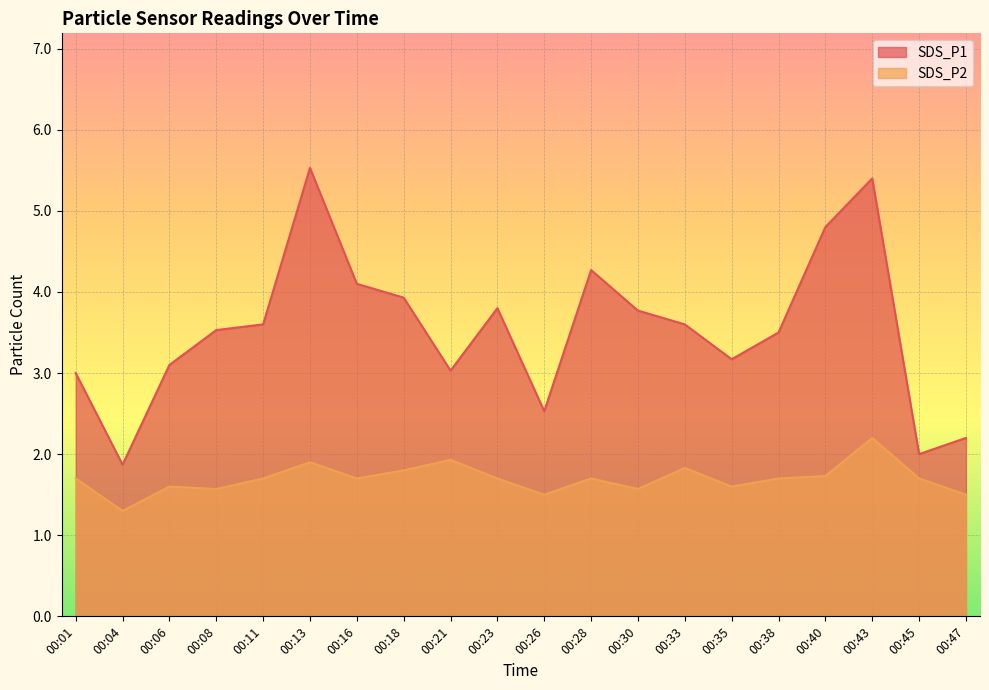

Which series has the largest total across all categories?

SDS_P1